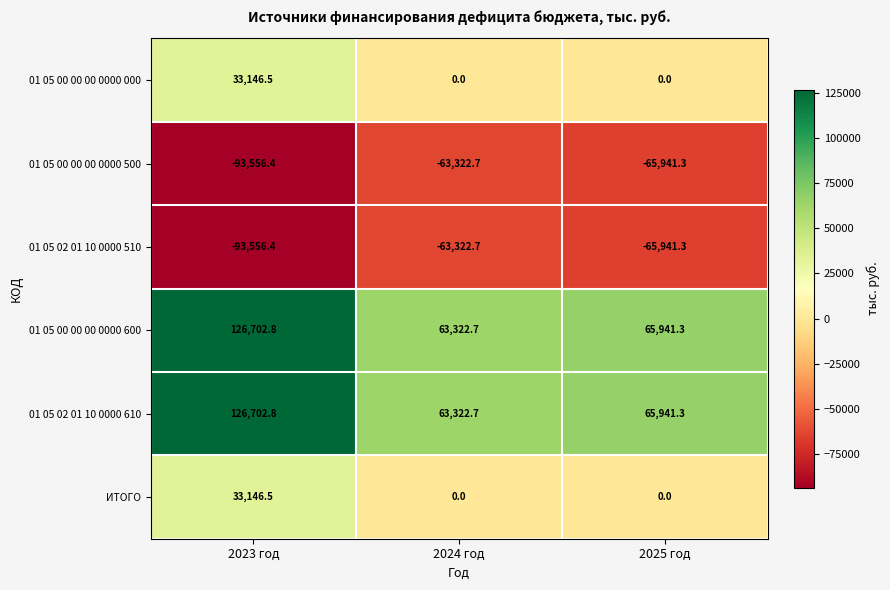

At which label does 01 05 00 00 00 0000 500 first exceed -65941?

2024 год